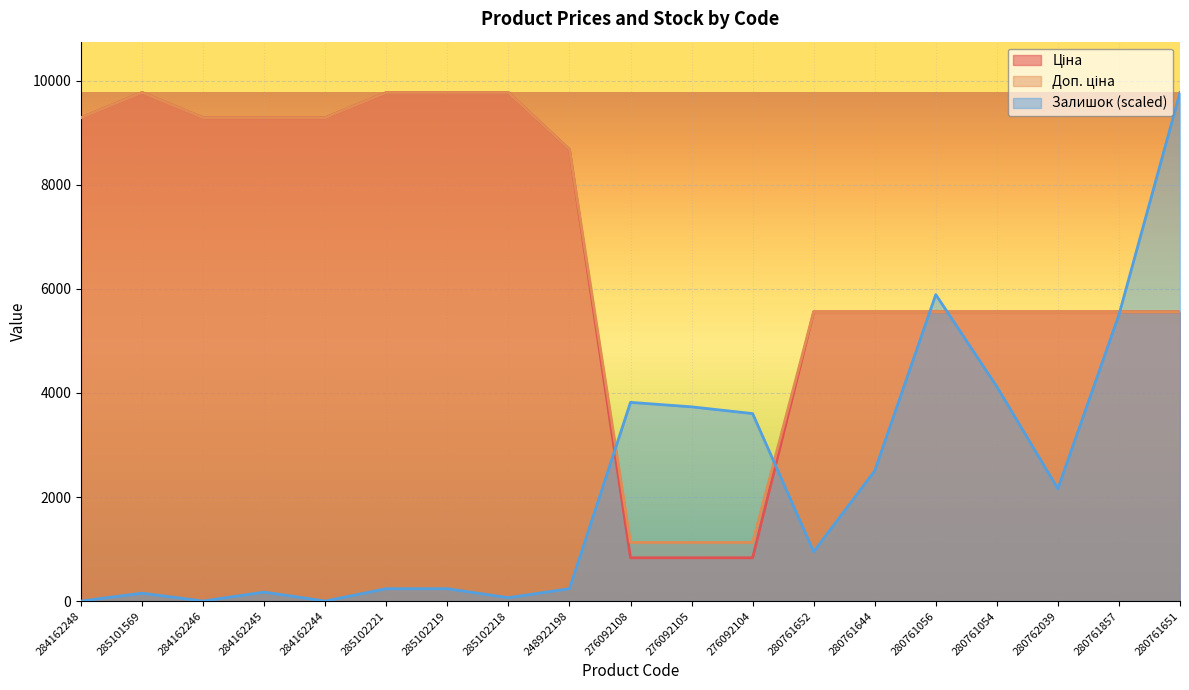

How many intersections are there between Ціна and Залишок?

5